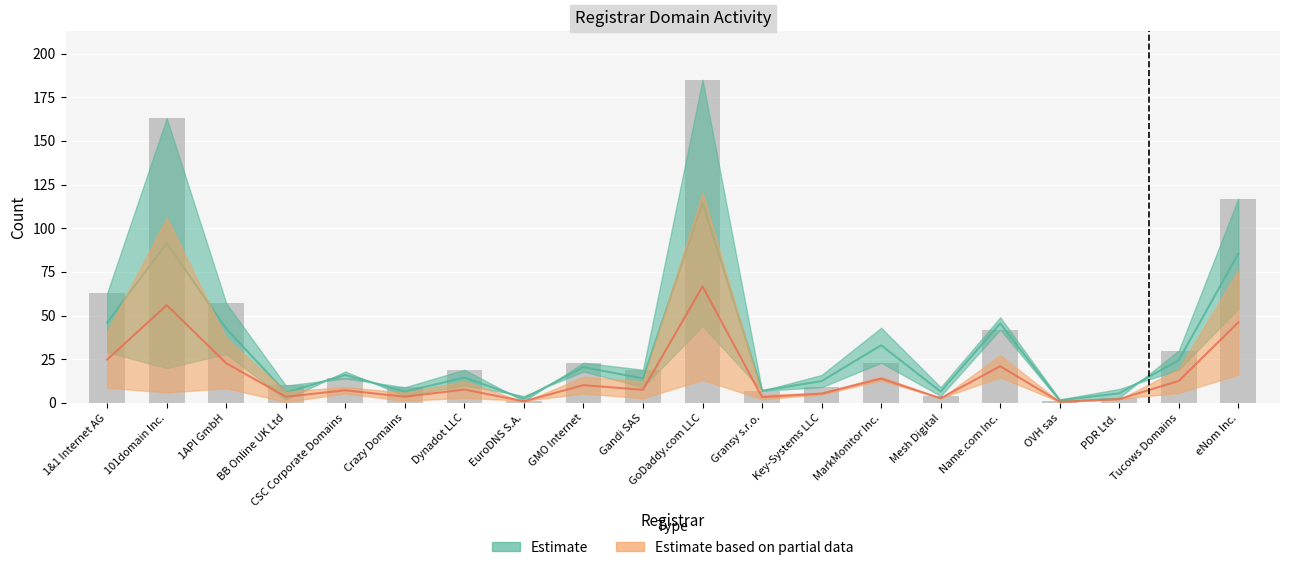

What is the greatest value displayed?

185